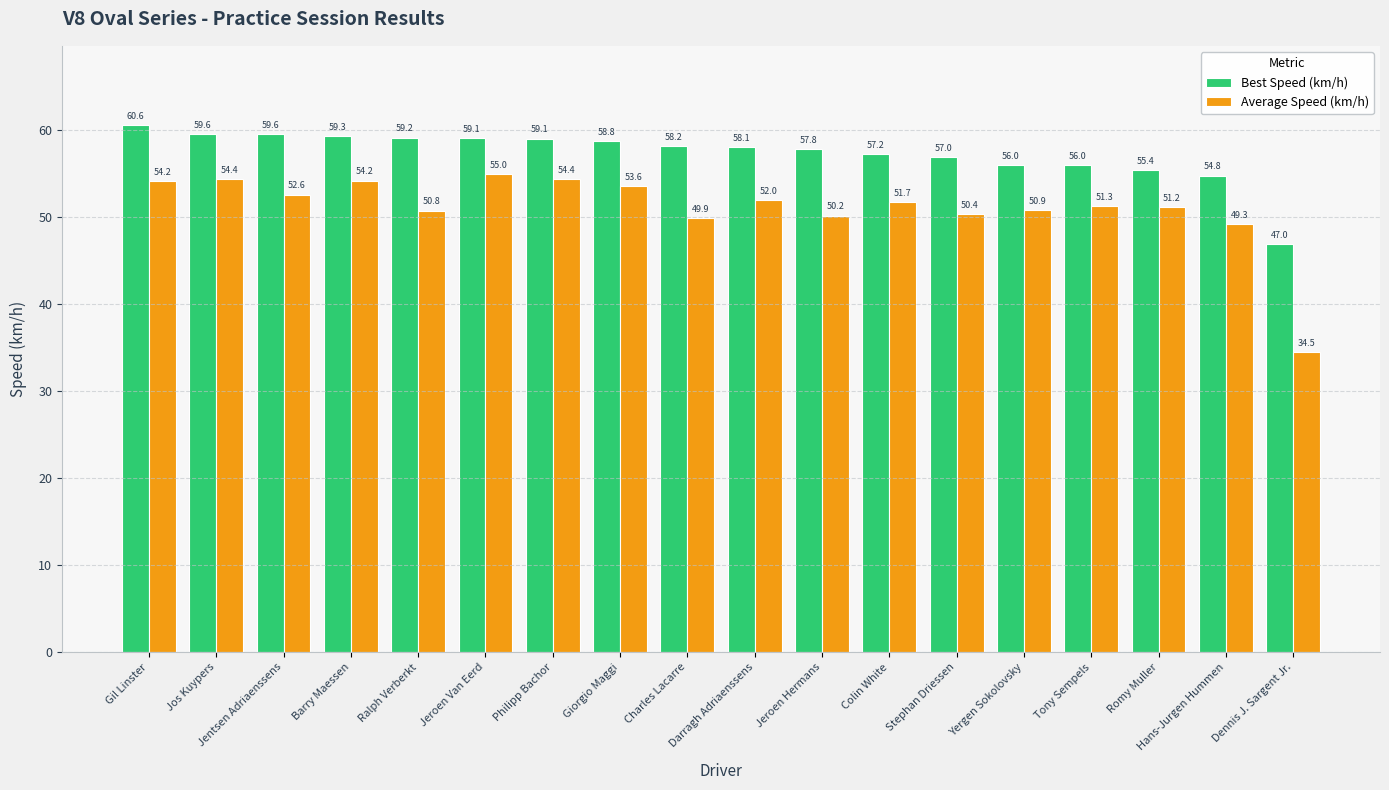

Reading left to right, list all the values displayed in this chart.

Best Speed (km/h): 60.6	59.6	59.6	59.3	59.2	59.1	59.1	58.8	58.2	58.1	57.8	57.2	57.0	56.0	56.0	55.4	54.8	47.0
Average Speed (km/h): 54.2	54.4	52.6	54.2	50.8	55.0	54.4	53.6	49.9	52.0	50.2	51.7	50.4	50.9	51.3	51.2	49.3	34.5